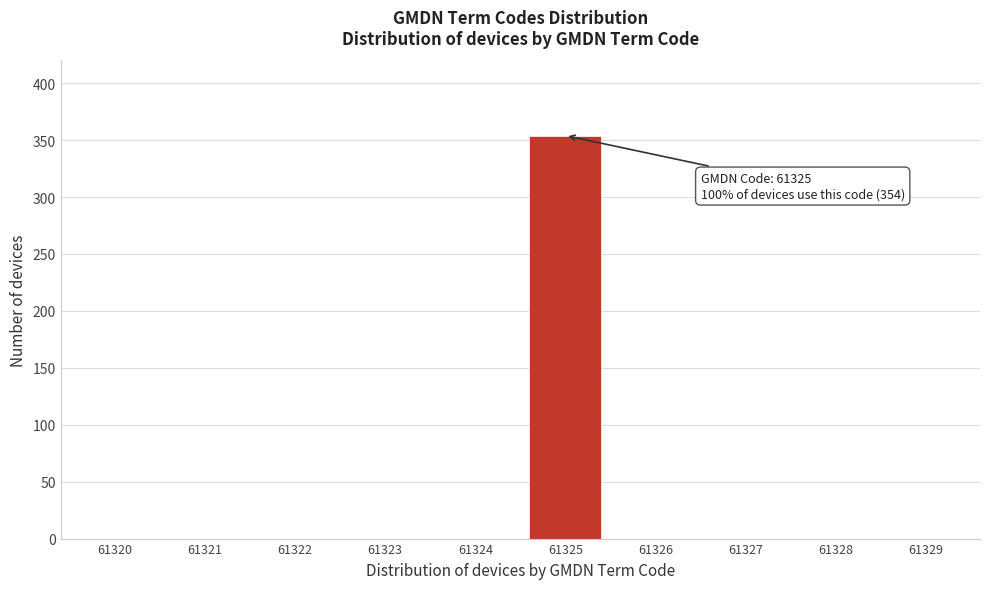

Reading left to right, list all the values displayed in this chart.

61320=0	61321=0	61322=0	61323=0	61324=0	61325=354	61326=0	61327=0	61328=0	61329=0